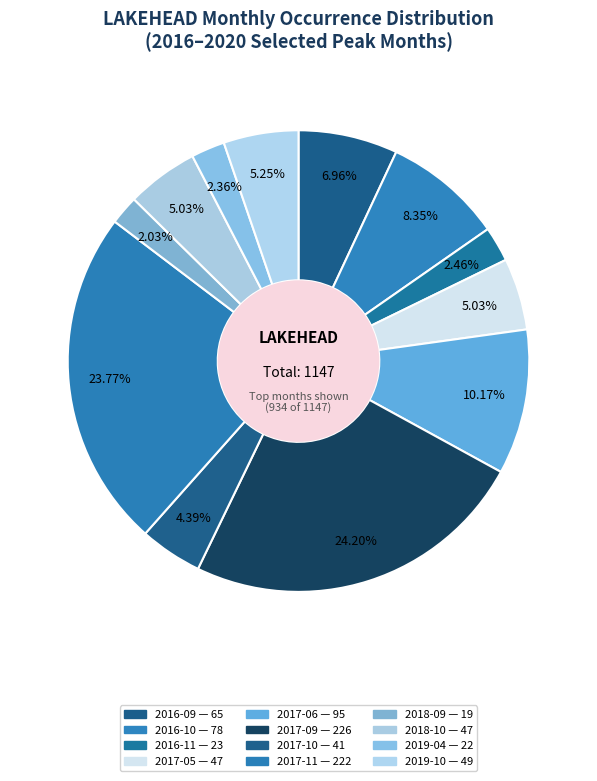

To the nearest percent, what is the average slice percentage?

8%